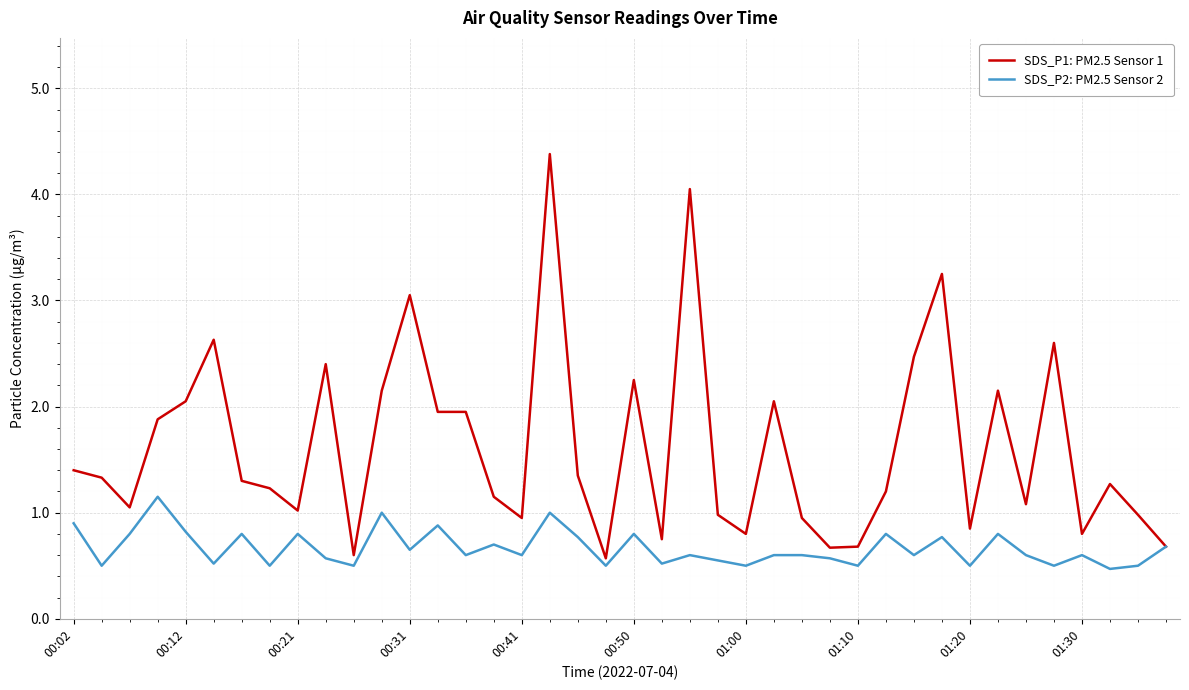

What is the greatest value displayed?

4.4